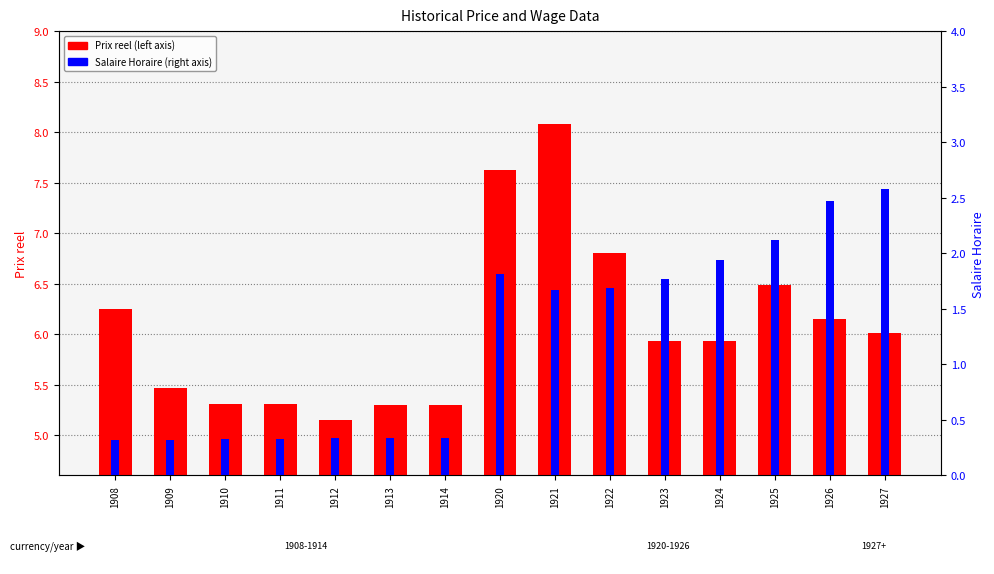

Rank the categories by Prix reel value from lowest to highest.

1912, 1913, 1914, 1910, 1911, 1909, 1924, 1923, 1927, 1926, 1908, 1925, 1922, 1920, 1921